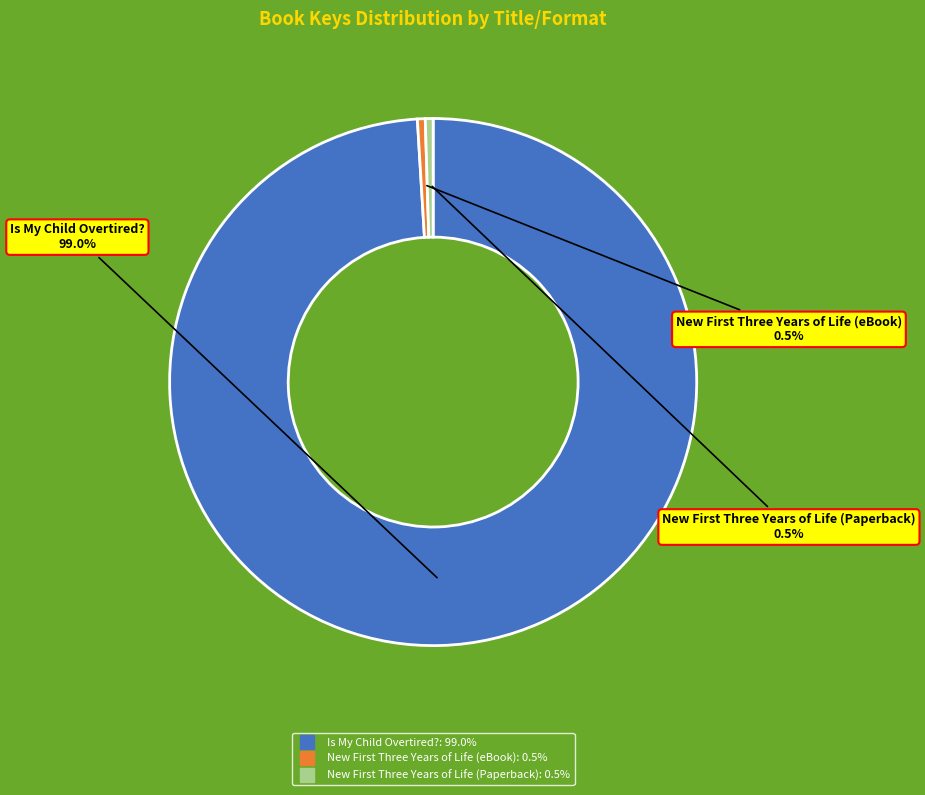

Count the number of slices in the pie.

3